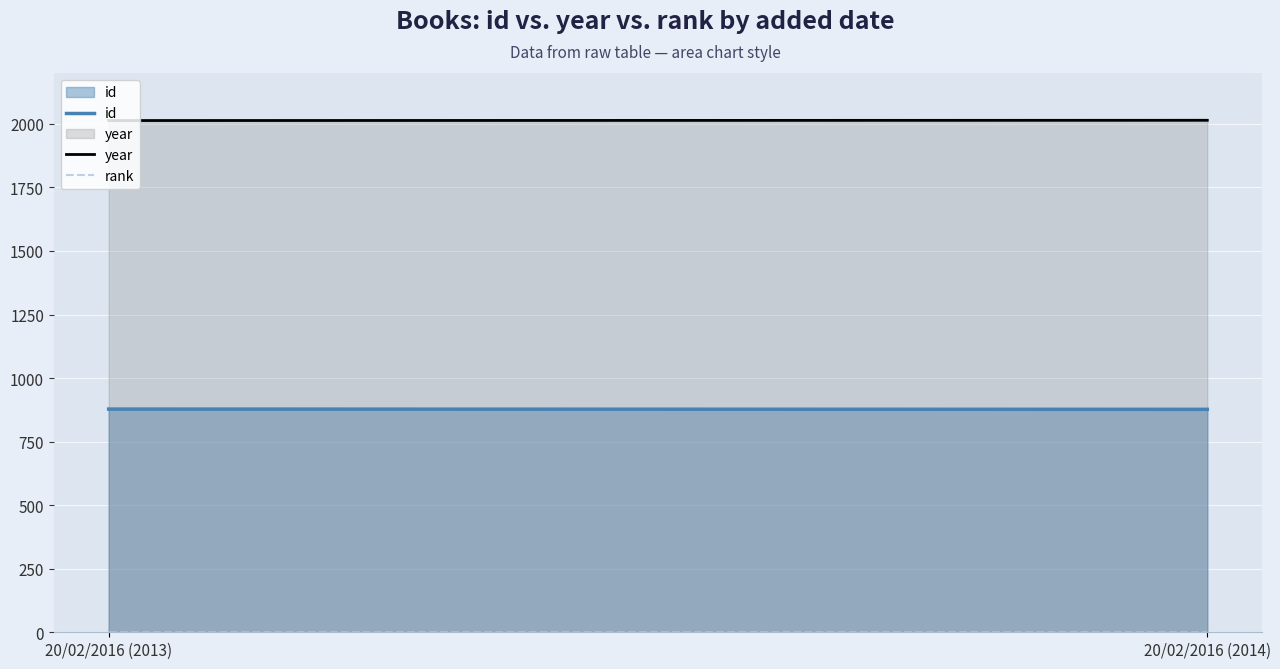

Which series changed the most between 20/02/2016 (2013) and 20/02/2016 (2014)?

id